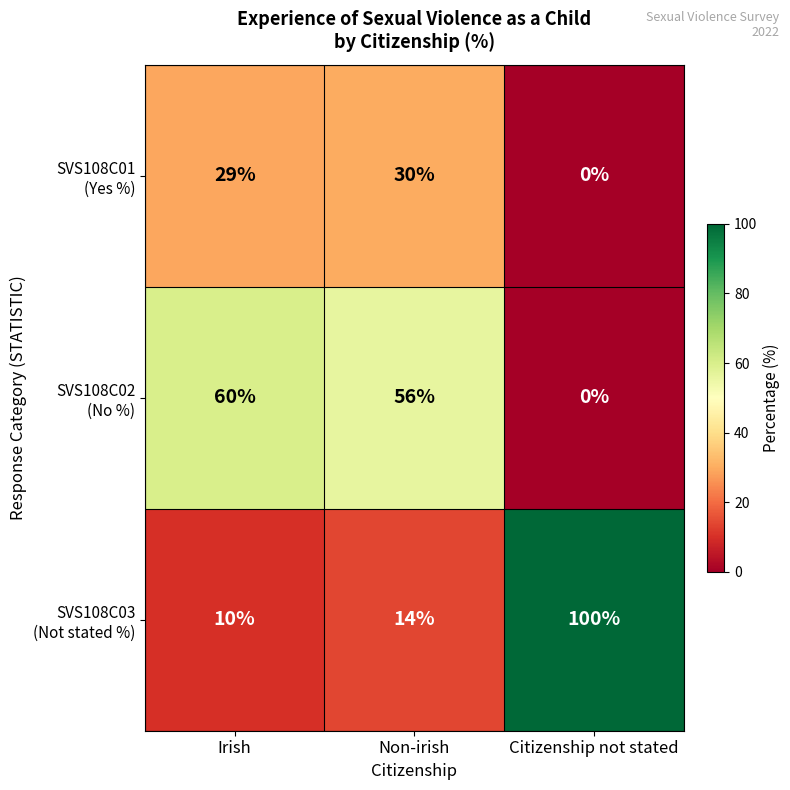

What is the spread (max minus min) of values at Citizenship not stated?

100